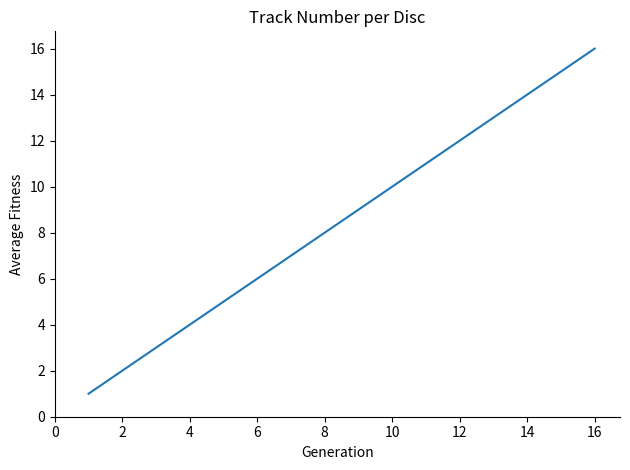

What is the difference between the maximum and minimum values?

15